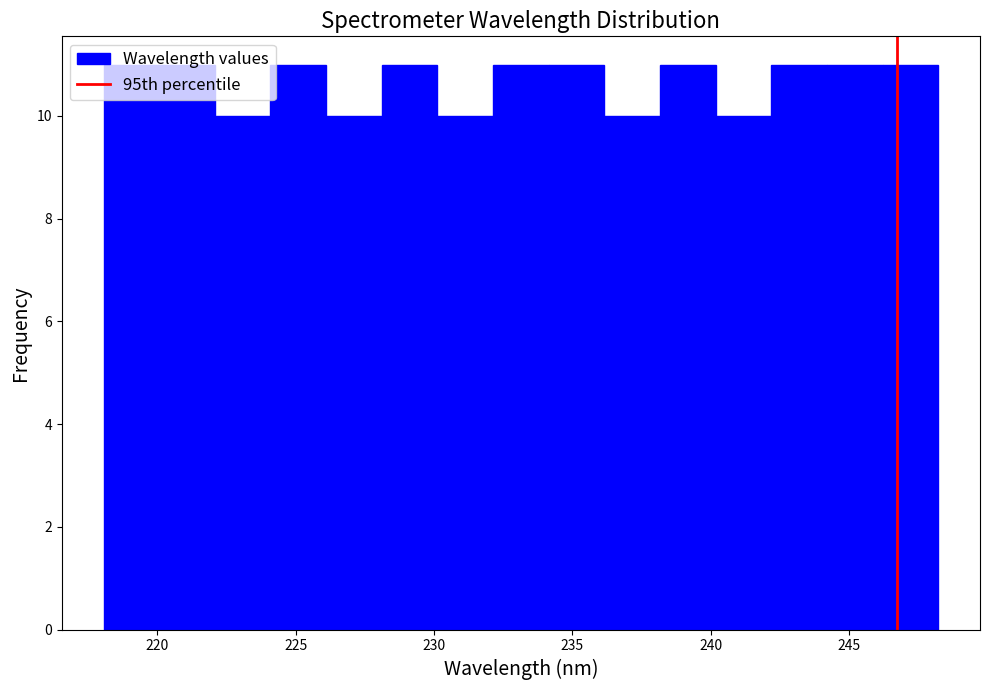

Reading left to right, transcribe this chart: for each bar, give the range it covers on the x-axis and its height. Neither the bar edges nor the heights are printed on the chart, so give them approximately, as read against the axes.

218 to 220: 11
220 to 222: 11
222 to 224: 10
224 to 226: 11
226 to 228: 10
228 to 230: 11
230 to 232: 10
232 to 234: 11
234 to 236: 11
236 to 238: 10
238 to 240: 11
240 to 242: 10
242 to 244: 11
244 to 246: 11
246 to 248: 11